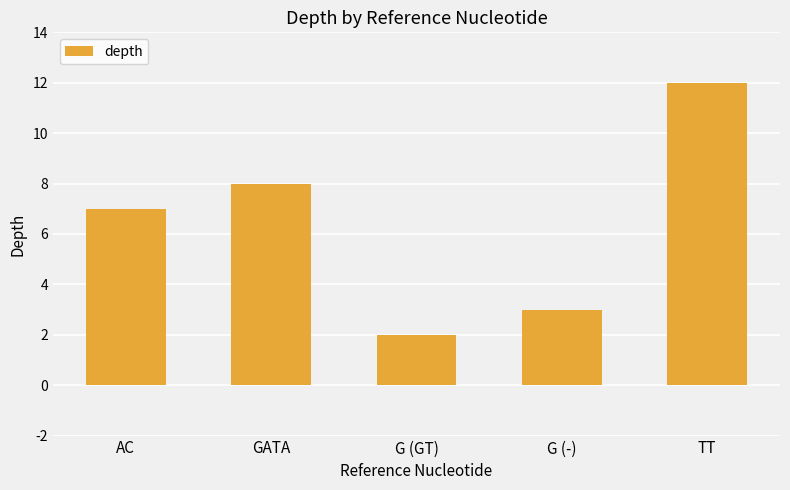

Is it true that the value at G (GT) is 3?

False